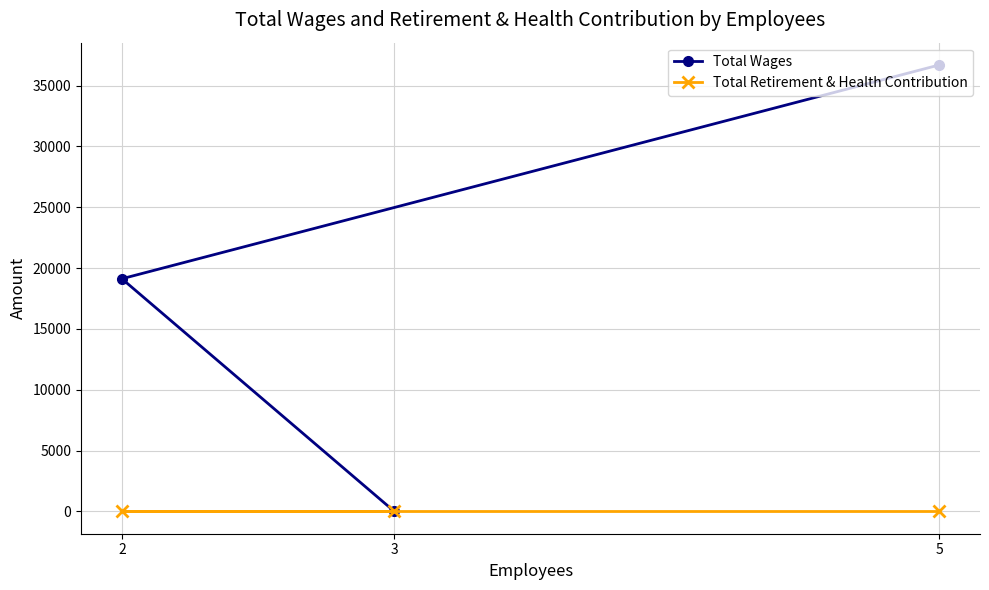

The value of Total Retirement & Health Contribution at 3 is 0. True or false?

True